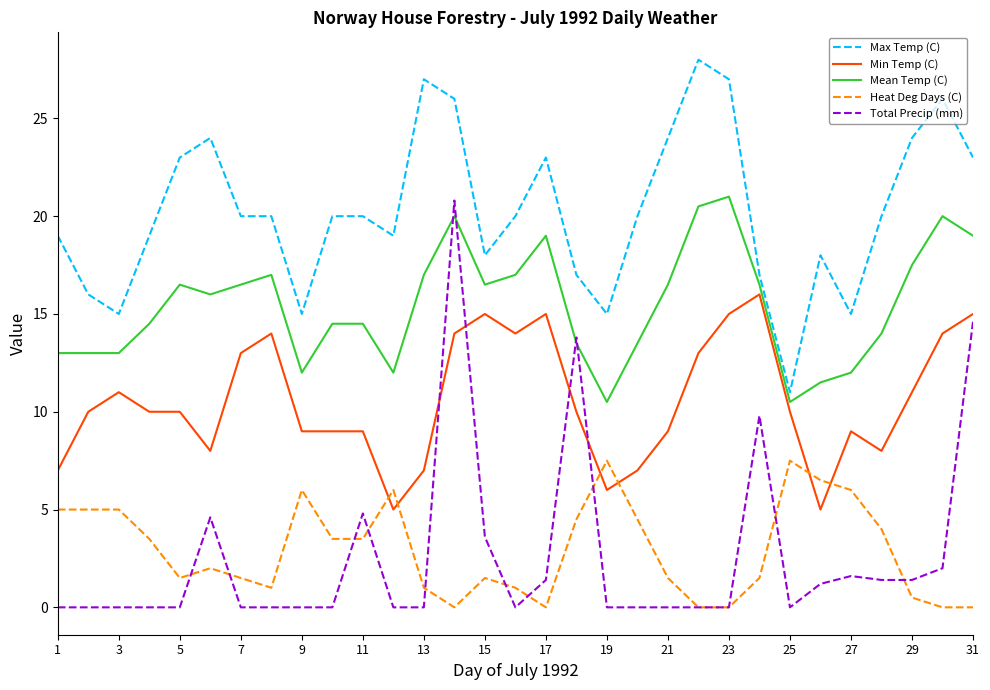

Which series has the widest spread of values?

Total Precip (mm)